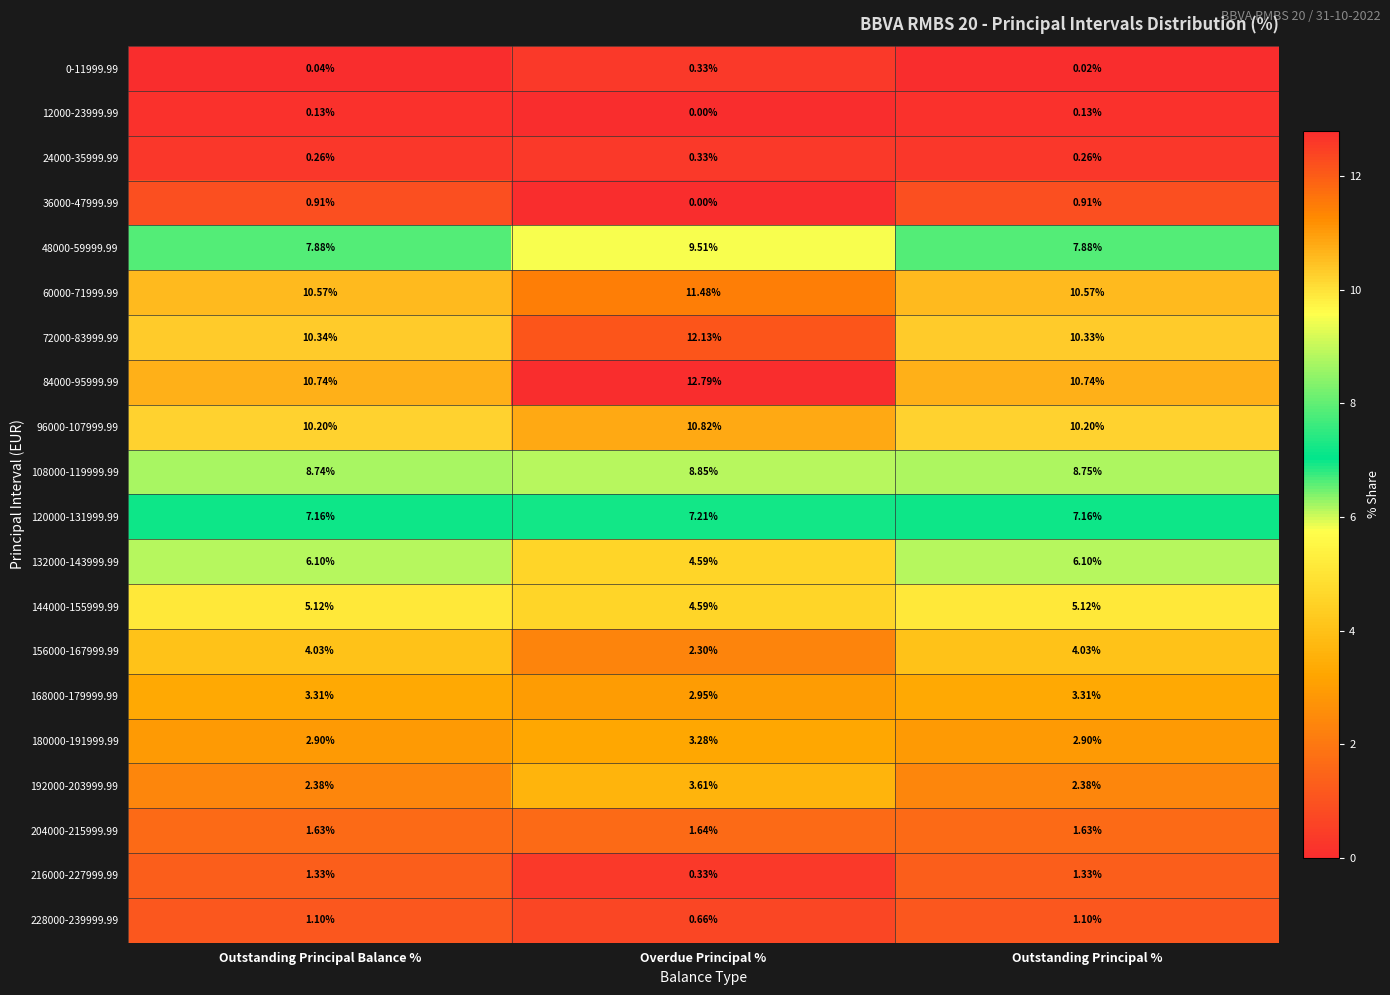

At which label is 156000-167999.99 closest to 3?

Overdue Principal %